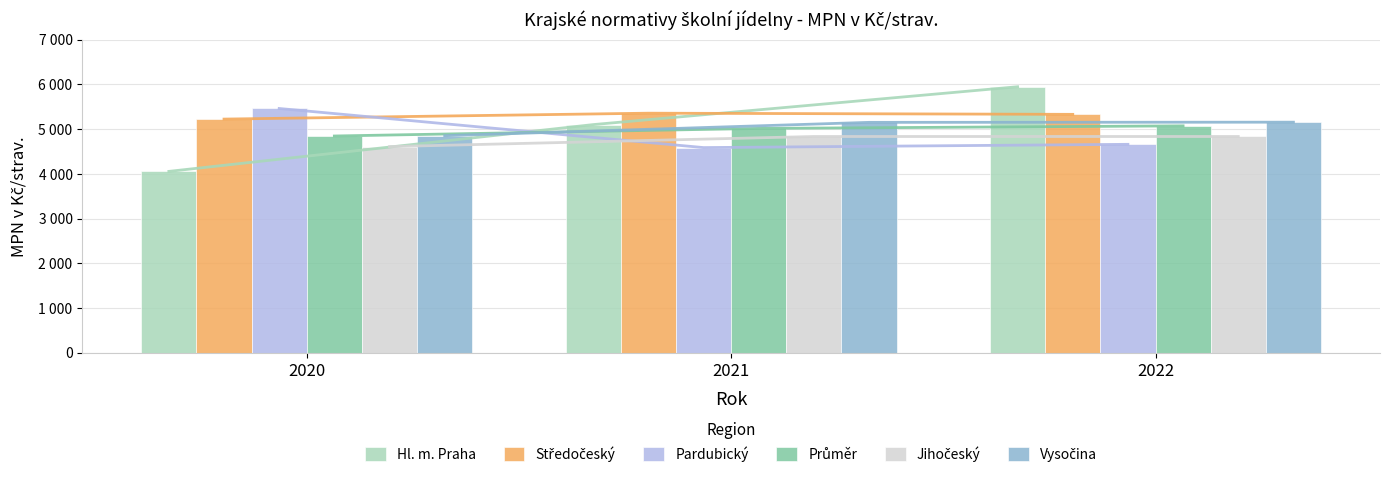

At which category is the sum across all series the highest?

2022